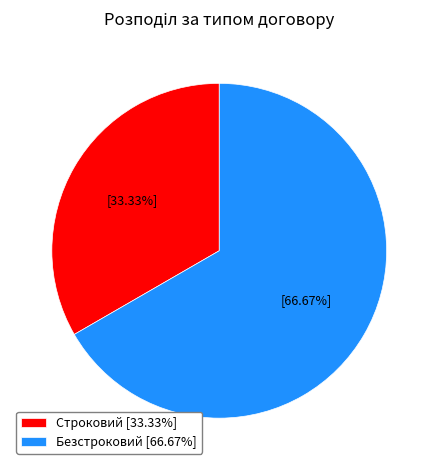

Which slice is the smallest?

Строковий